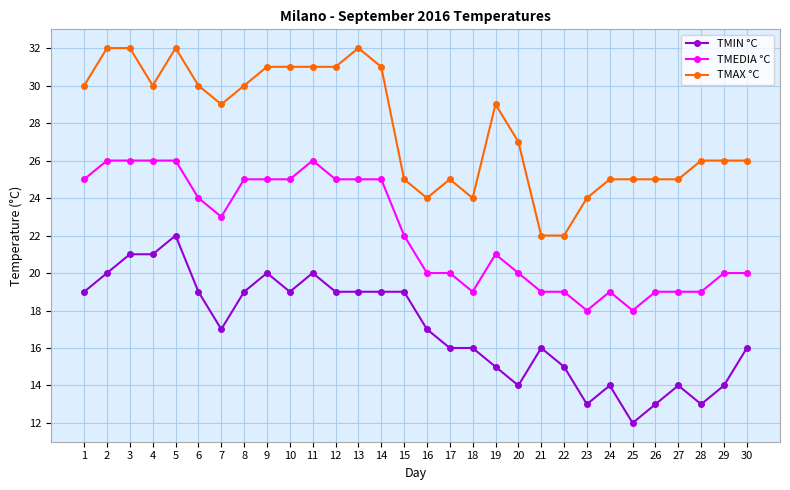

What is the minimum value shown in the chart?

12